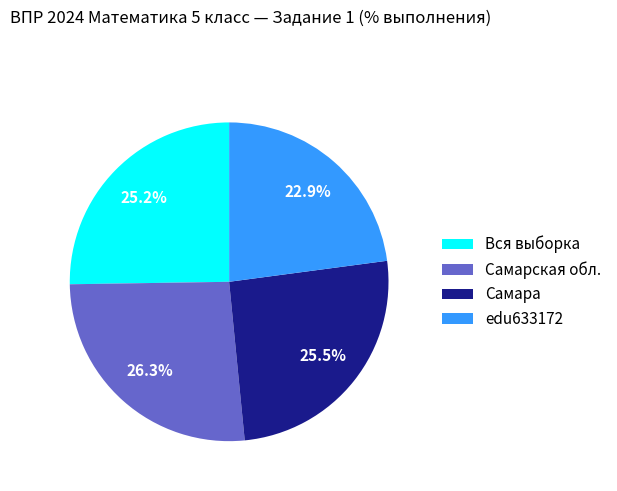

Which slice is the smallest?

edu633172